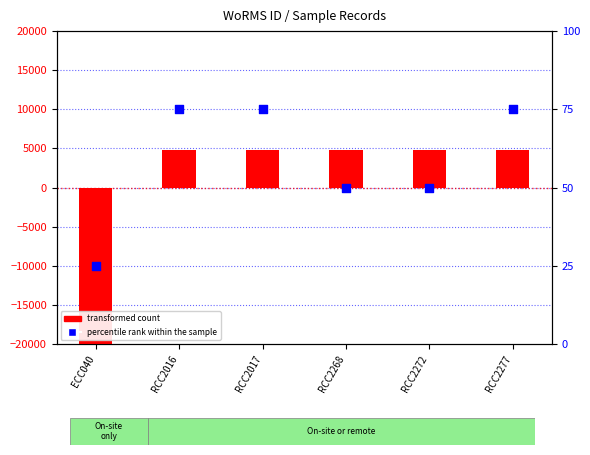

At how many categories does at least one series exceed -2613?

6